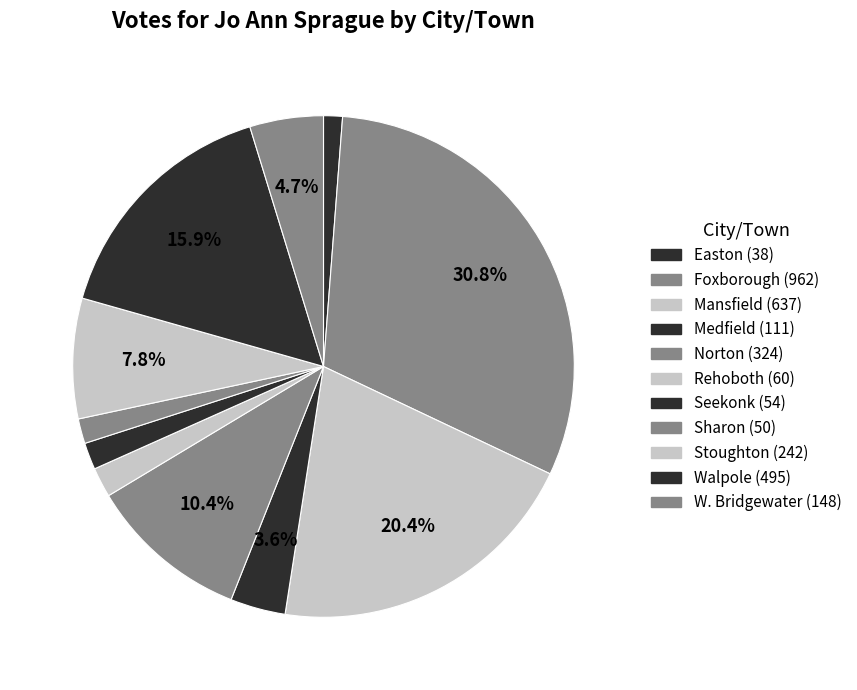

Rank the categories by value from lowest to highest.

Easton, Sharon, Seekonk, Rehoboth, Medfield, W. Bridgewater, Stoughton, Norton, Walpole, Mansfield, Foxborough